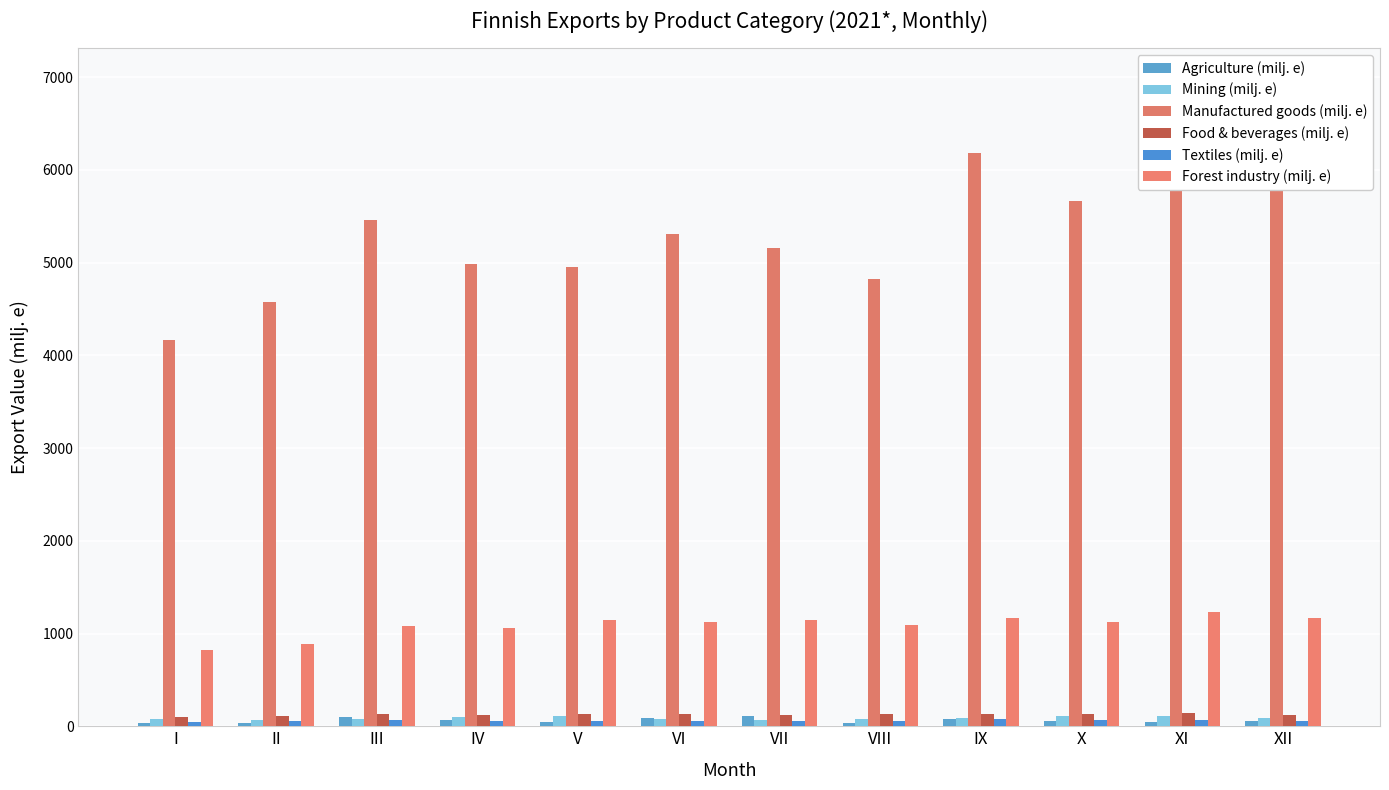

Reading left to right, what are all the values shown in this chart?

Agriculture (milj. e): 35.0	40.0	98.9	68.1	40.5	91.6	111.2	35.1	80.0	55.4	43.1	53.6
Mining (milj. e): 76.6	62.8	81.2	101.9	105.4	73.1	66.0	73.9	89.8	114.4	114.1	92.2
Manufactured goods (milj. e): 4161.9	4574.7	5456.3	4987.5	4950.7	5307.4	5154.8	4818.2	6182.3	5666.5	6185.7	6960.2
Food & beverages (milj. e): 104.0	113.7	128.5	118.6	130.6	135.3	122.3	131.7	130.6	127.1	137.5	119.1
Textiles (milj. e): 46.2	55.5	71.2	55.8	52.3	58.0	53.5	60.1	79.4	67.0	67.5	59.3
Forest industry (milj. e): 825.6	888.7	1076.9	1063.3	1141.5	1119.0	1142.5	1091.8	1167.4	1128.8	1226.8	1164.7